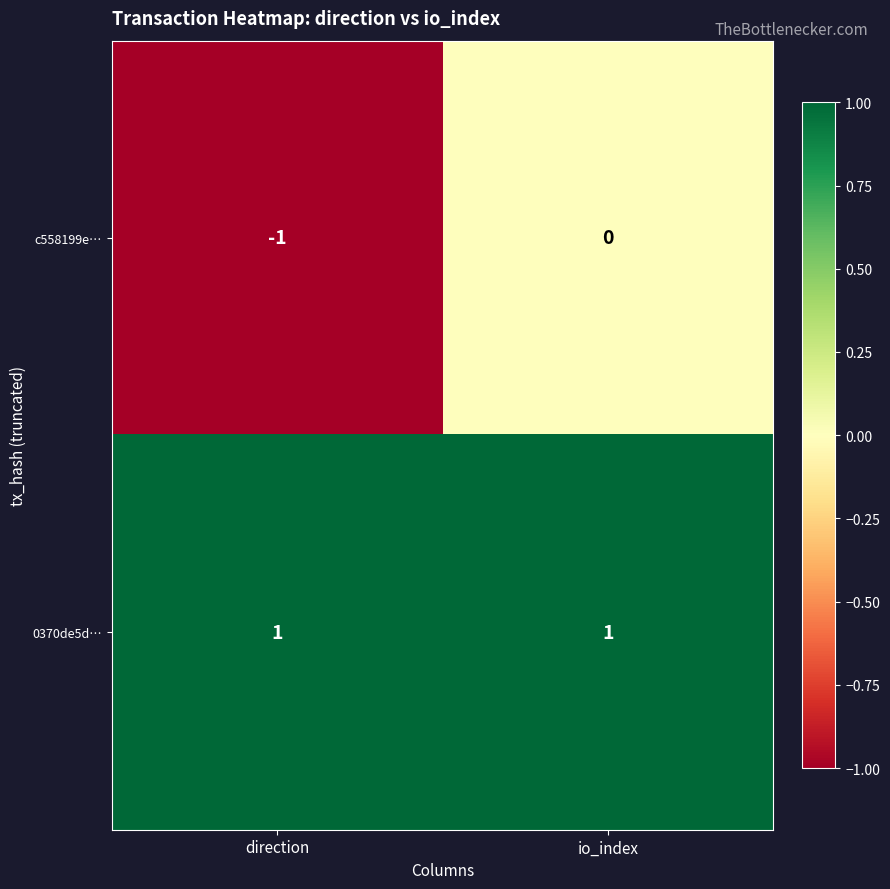

Reading left to right, extract all data points from this chart.

c558199e…: -1	0
0370de5d…: 1	1